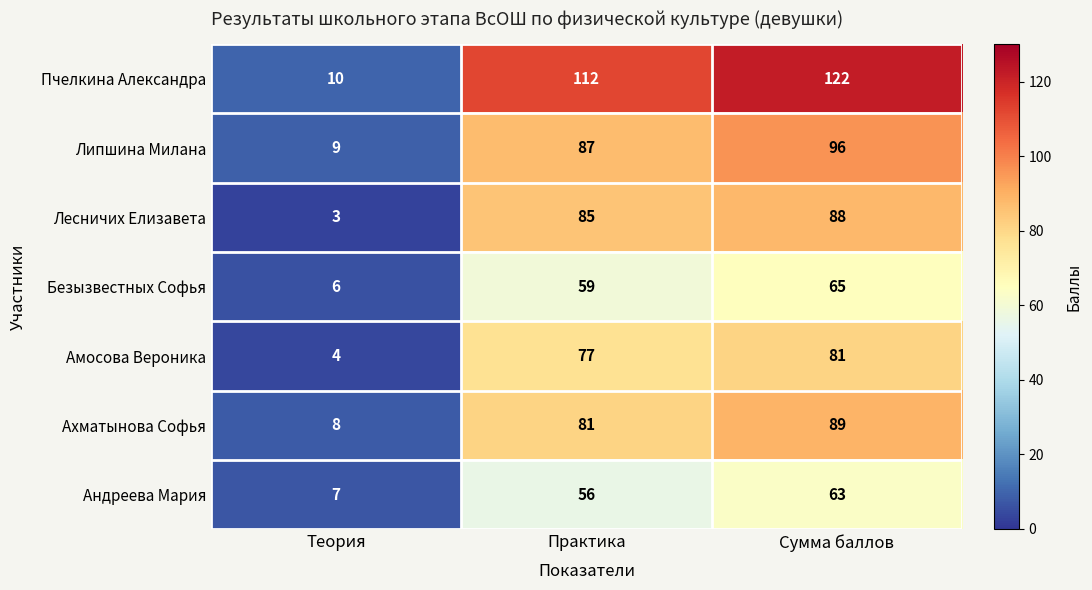

What is the average value of the Пчелкина Александра series?

81